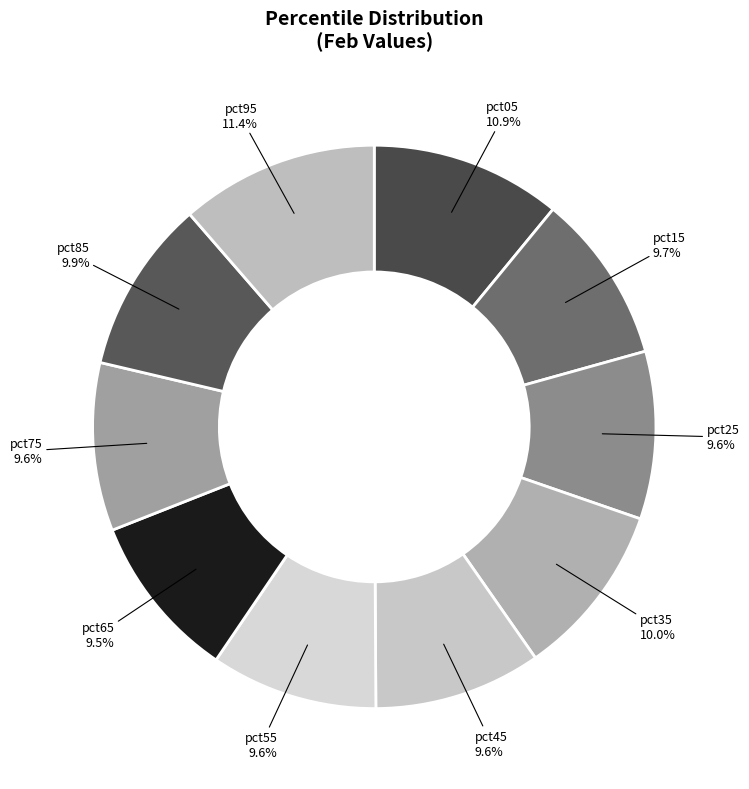

How many slices are in this pie chart?

10